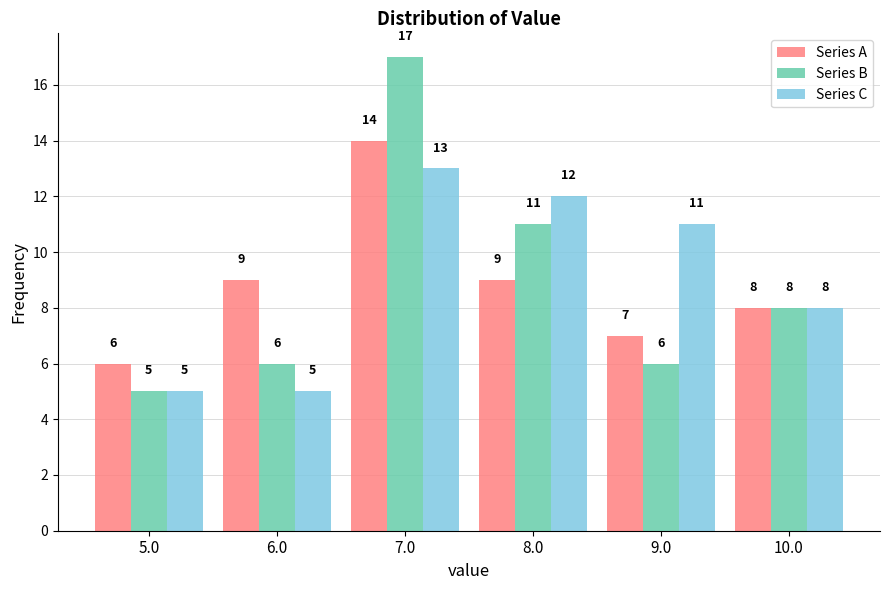

Reading left to right, list all the values displayed in this chart.

Series A: 6	9	14	9	7	8
Series B: 5	6	17	11	6	8
Series C: 5	5	13	12	11	8